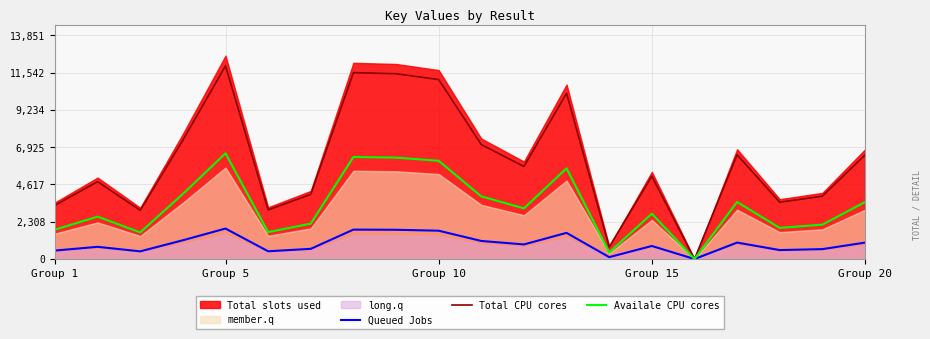

In Availale CPU cores, how many points are lower than both neighbors (excluding endpoints)?

6